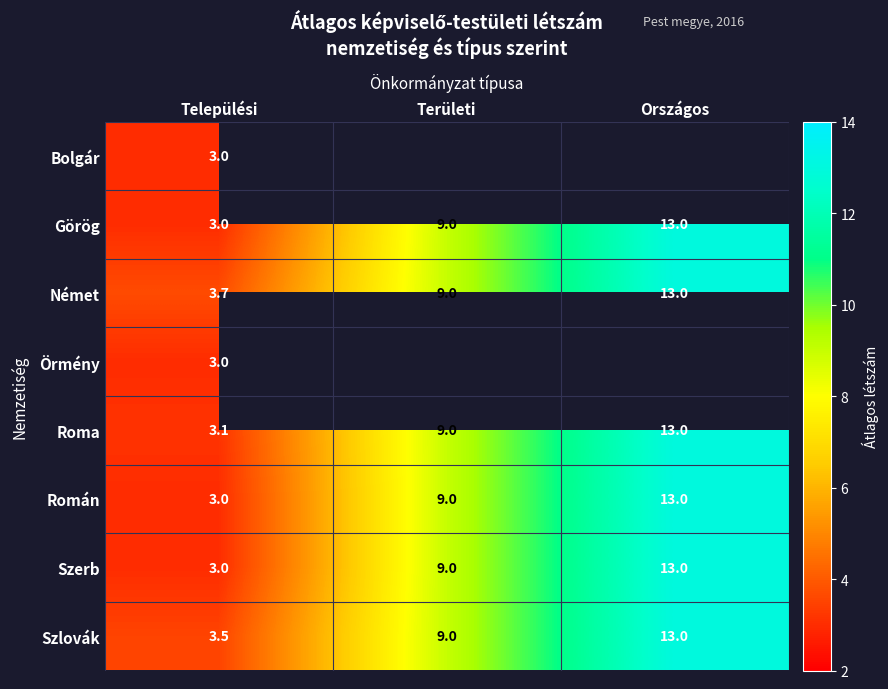

Is the value of Bolgár at Települési greater than the value of Német at Települési?

No